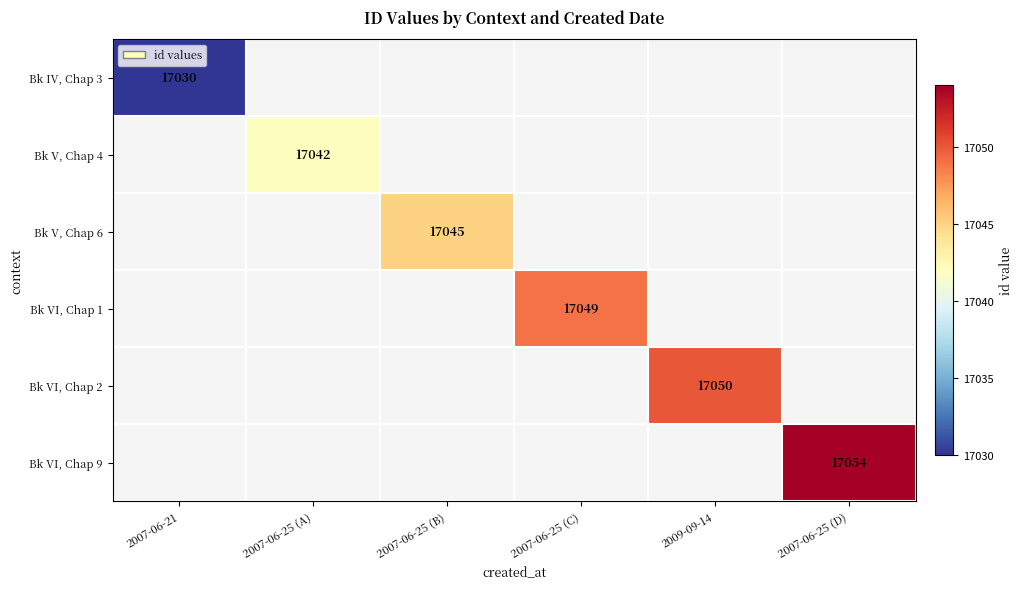

The Bk VI, Chap 2 series shows 7182 at 2009-09-14. True or false?

False